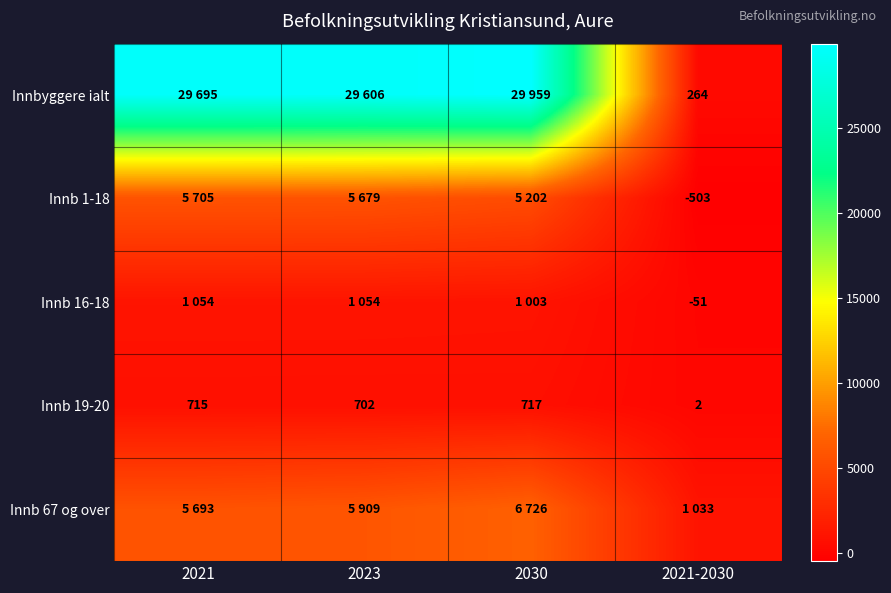

What is the maximum value shown in the chart?

29959